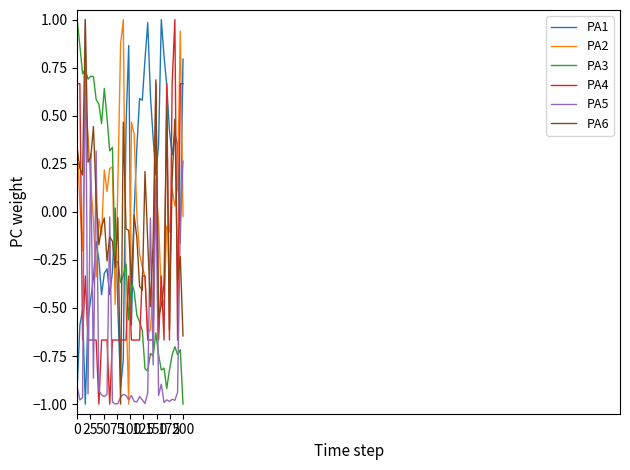

True or false: PA2 and PA3 intersect in this chart.

True